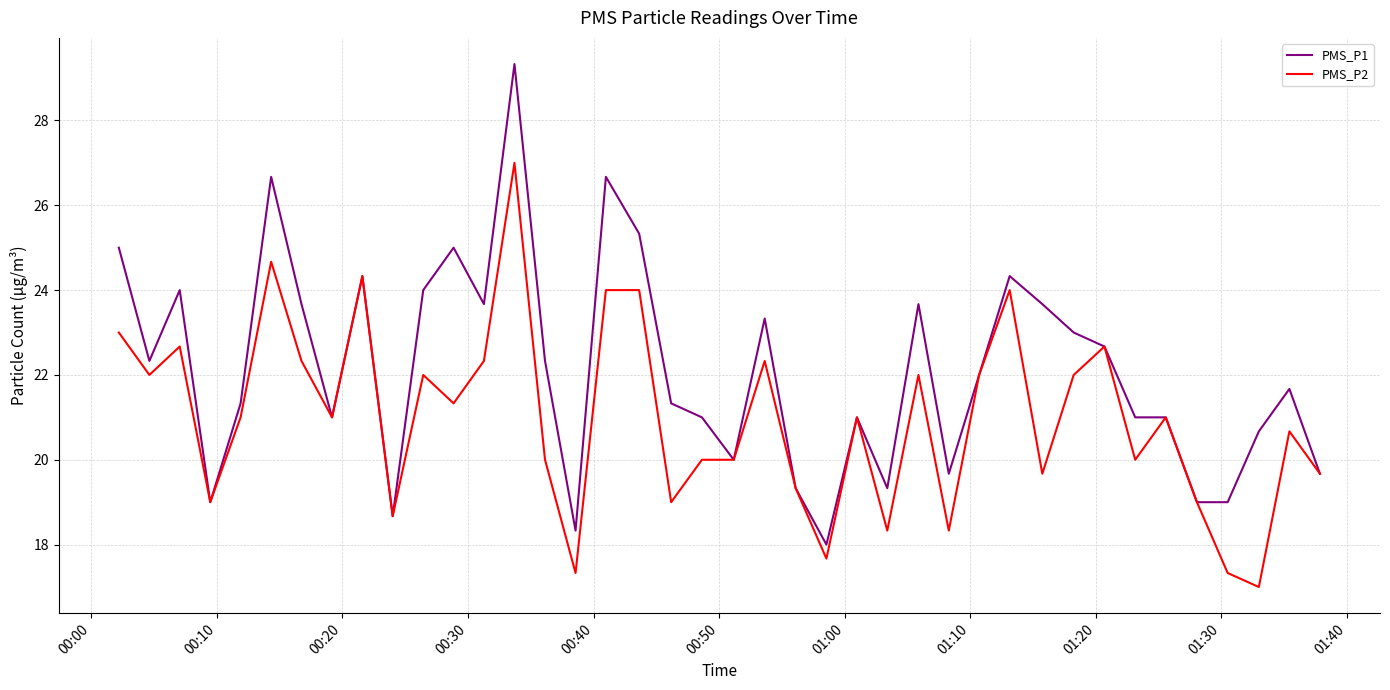

What is the smallest value displayed?

17.0